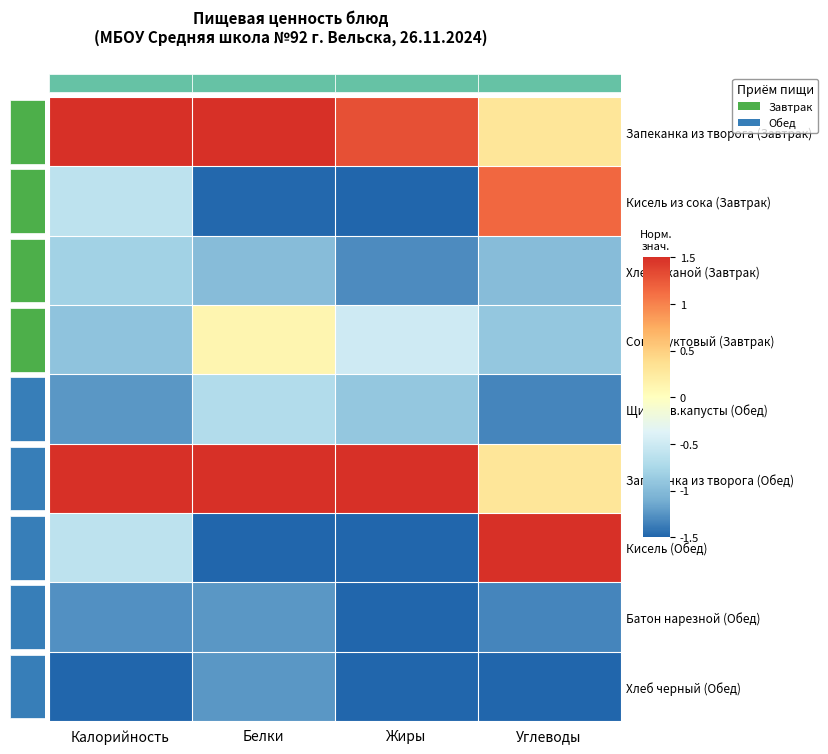

At how many categories does at least one series exceed 1?

4